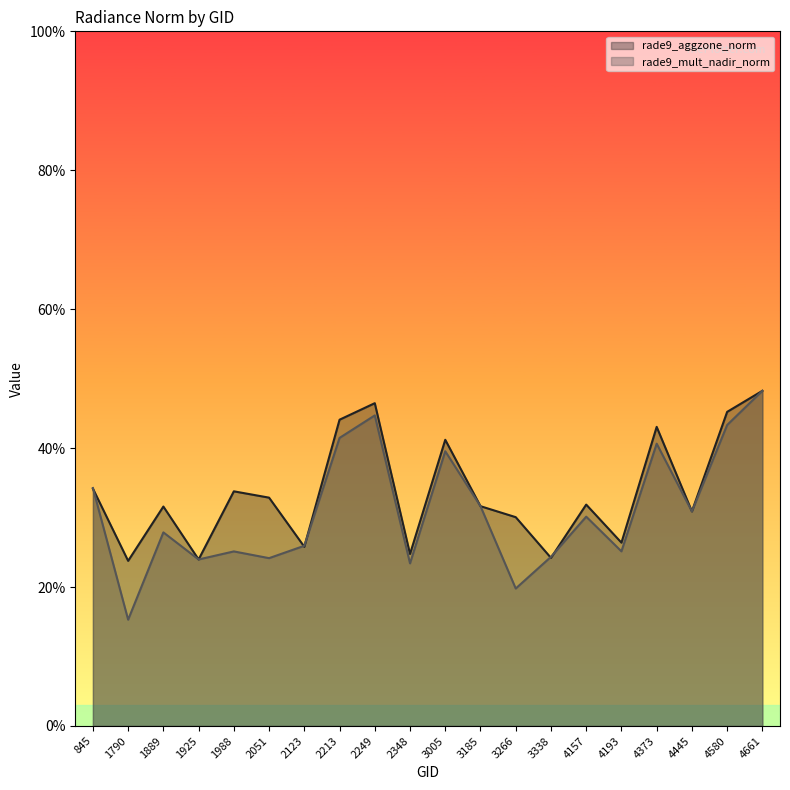

What is the sum of the rade9_aggzone_norm values at 2249 and 4661?

0.9